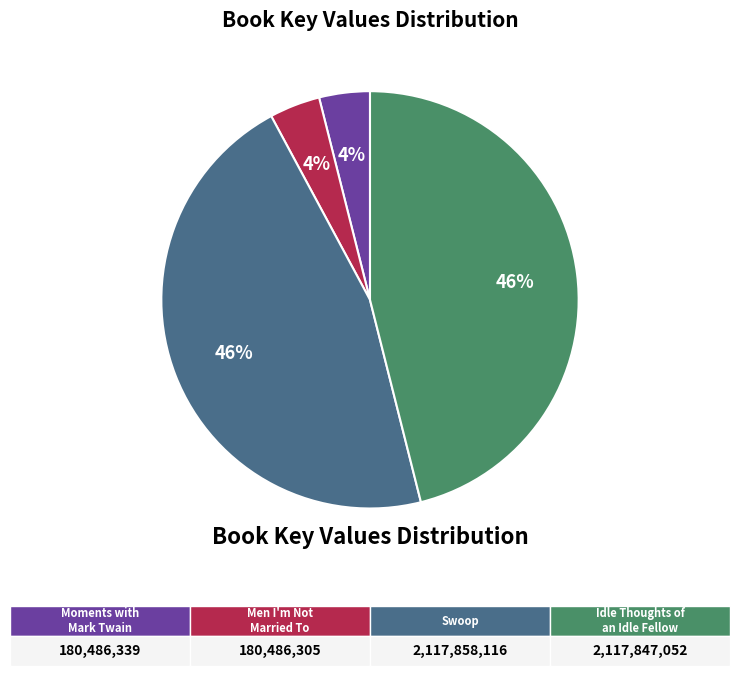

To the nearest percent, what portion does Swoop represent?

46%